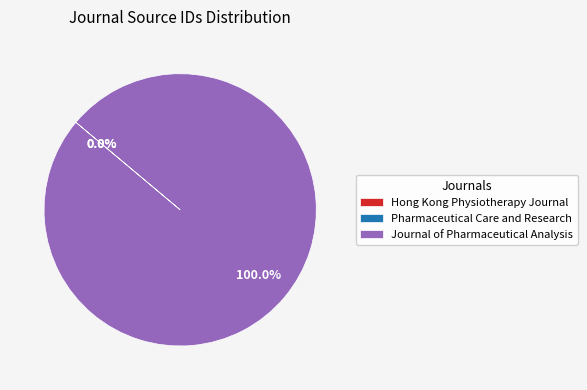

Which category has the biggest portion of the pie?

Journal of Pharmaceutical Analysis